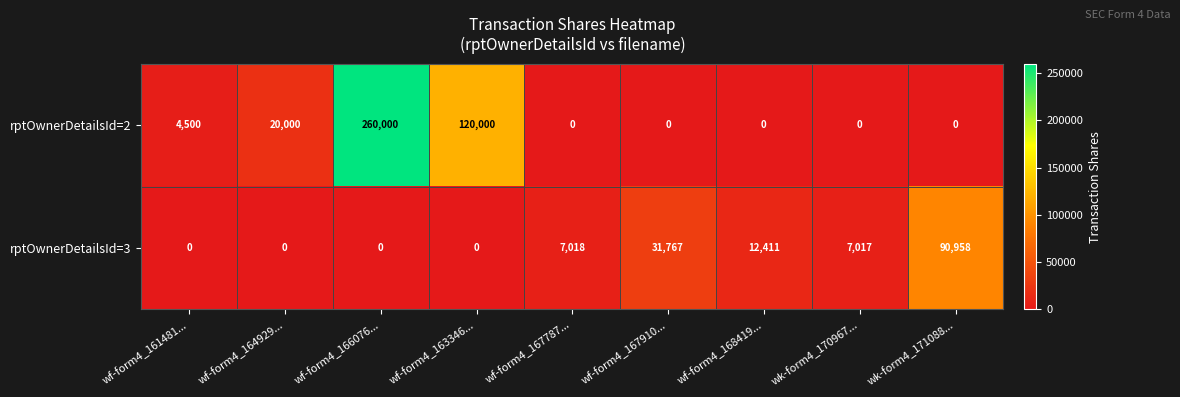

Where is rptOwnerDetailsId=3 nearest to the value 45479?

wf-form4_167910...